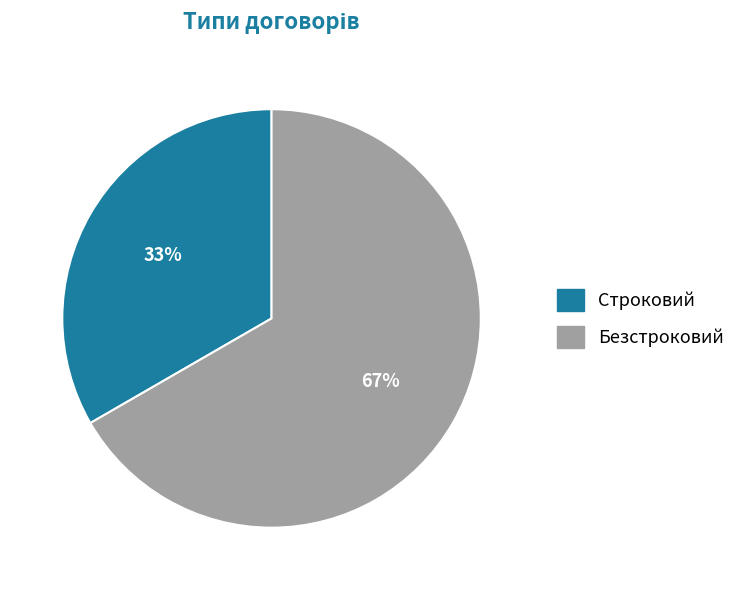

How many segments does this pie chart have?

2